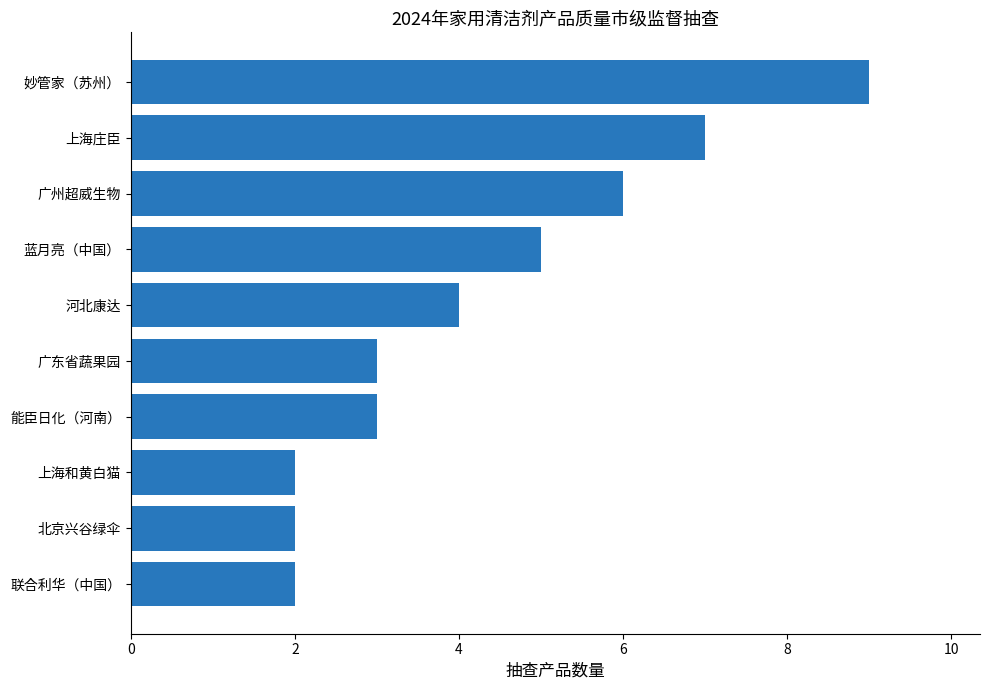

Between 广州超威生物 and 能臣日化（河南）, which is larger?

广州超威生物